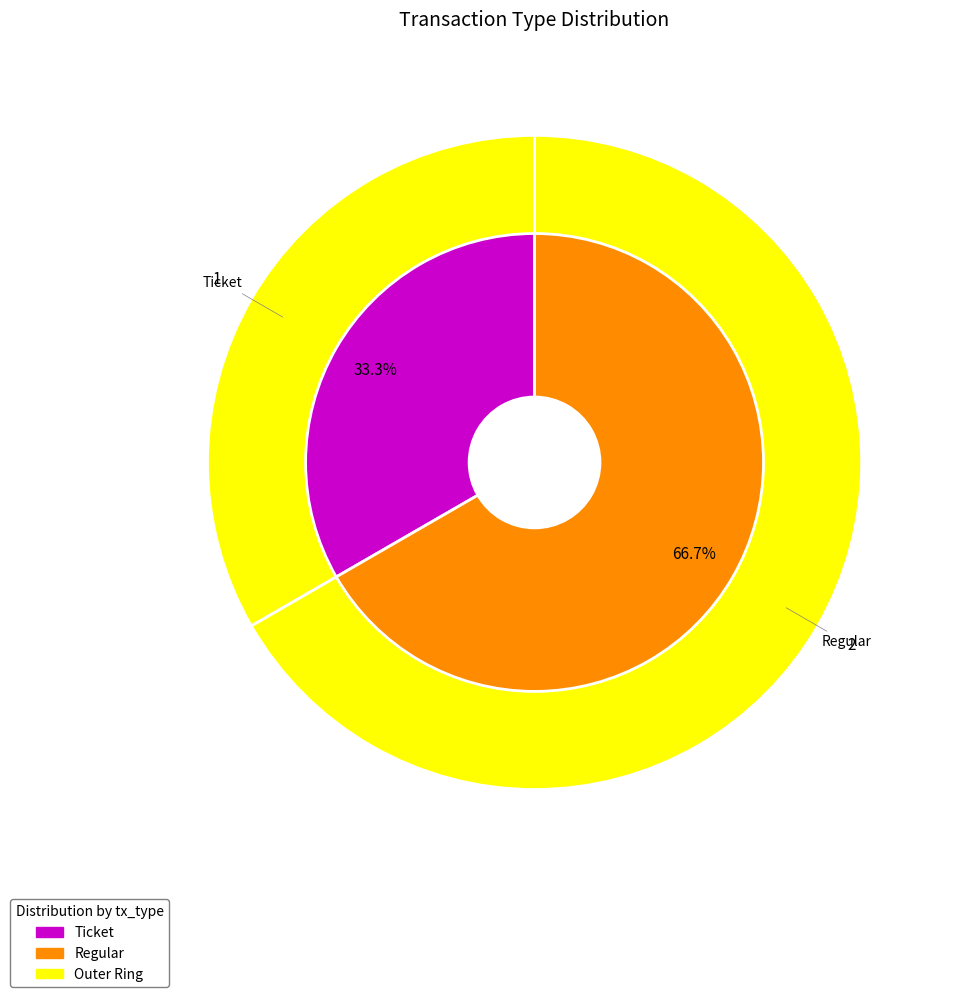

Between Regular and Ticket, which is larger?

Regular